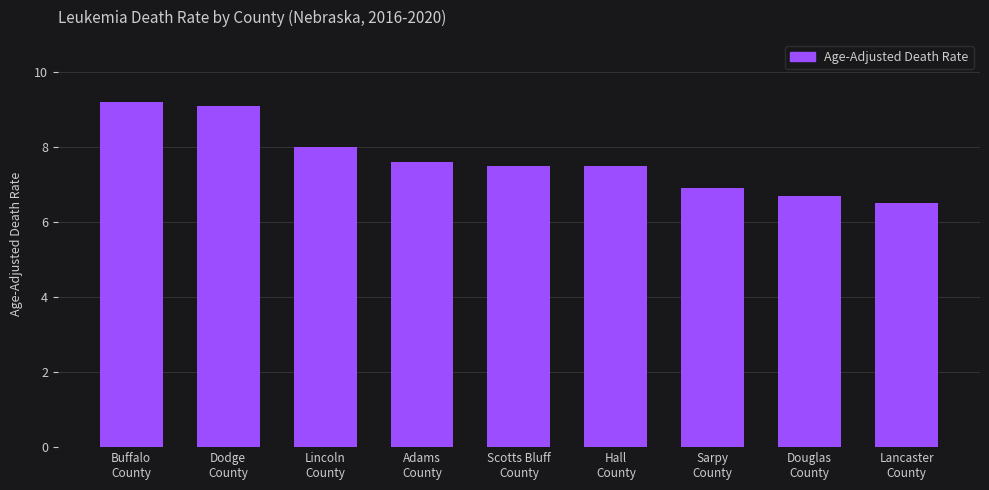

What is the smallest value displayed?

6.5